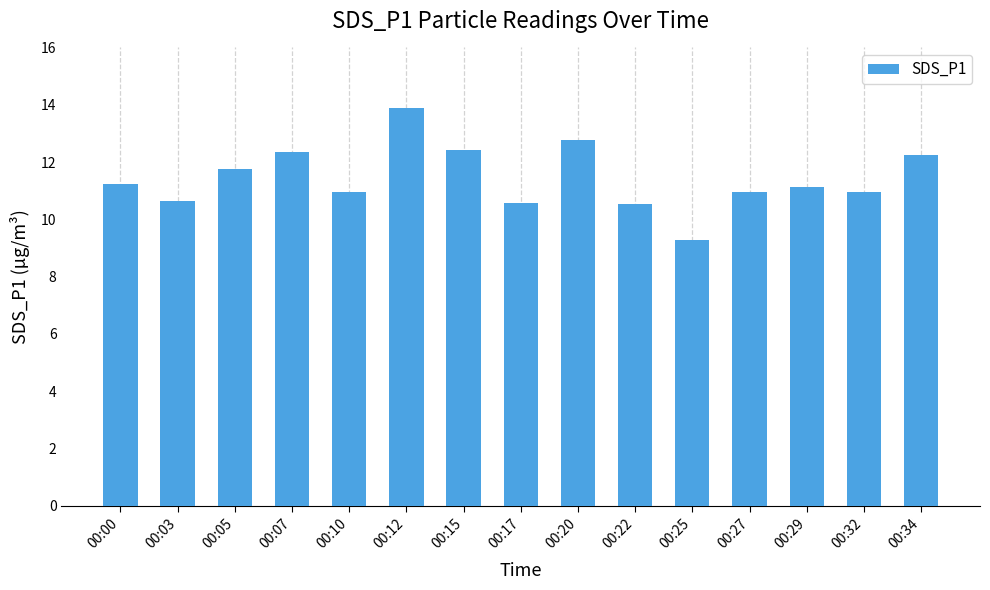

The chart shows a value of 16.2 at 00:03. True or false?

False